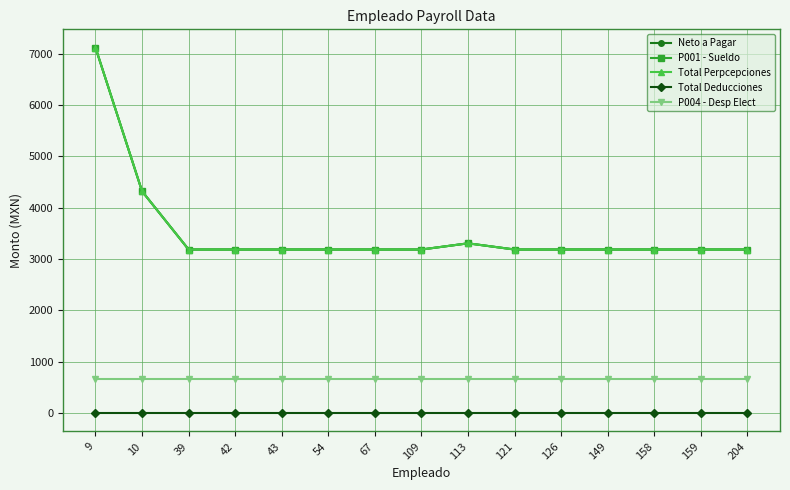

What is the total value across all series at 126?

10235.7